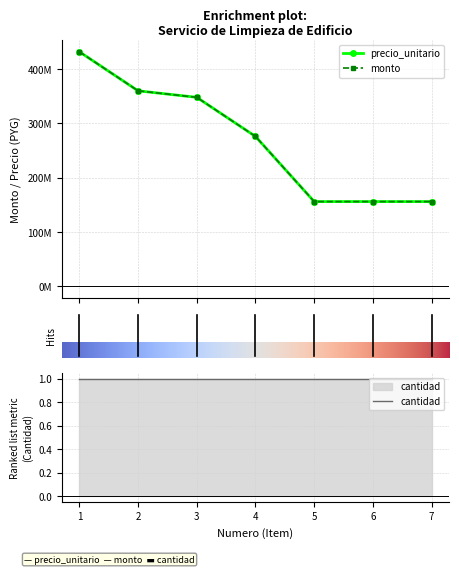

Is it true that precio_unitario equals 432000000 at 1?

True